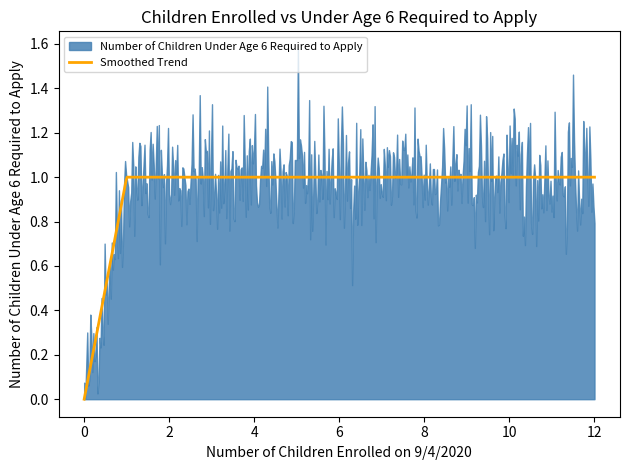

What is the ratio of the value at 8 to the value at 9?

1.0